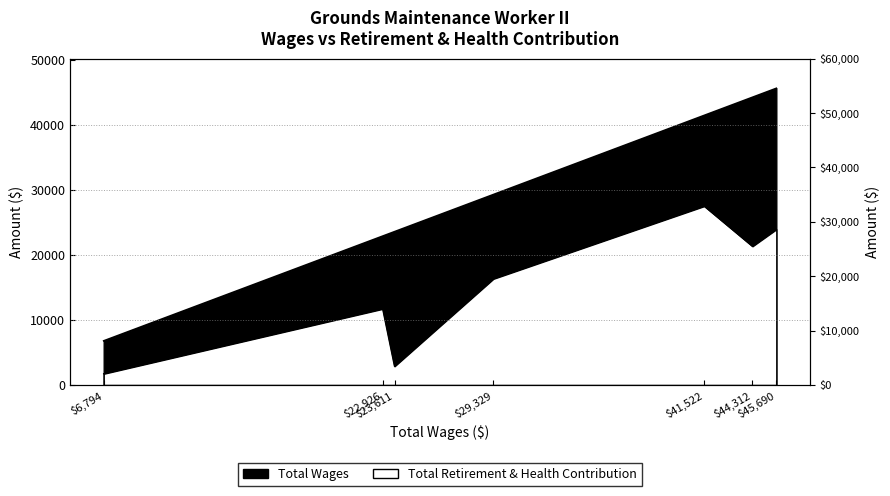

Reading right to left, extract all data points from this chart.

Total Wages: 45690=45690	44312=44312	41522=41522	29329=29329	23611=23611	22926=22926	6794=6794
Total Retirement & Health Contribution: 45690=23970	44312=21359	41522=27549	29329=16353	23611=2873	22926=11724	6794=1728